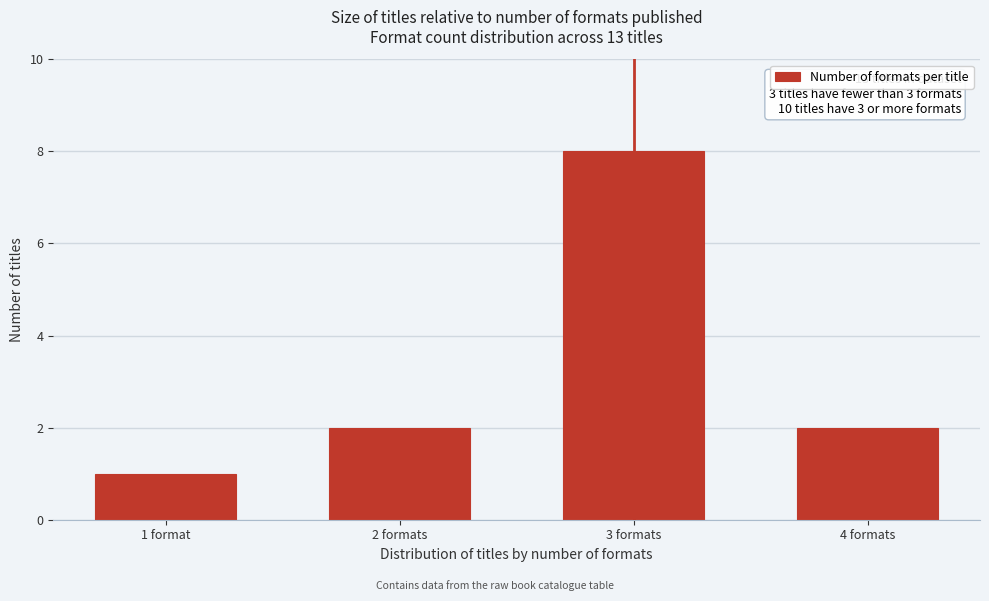

Reading right to left, extract all data points from this chart.

2	8	2	1